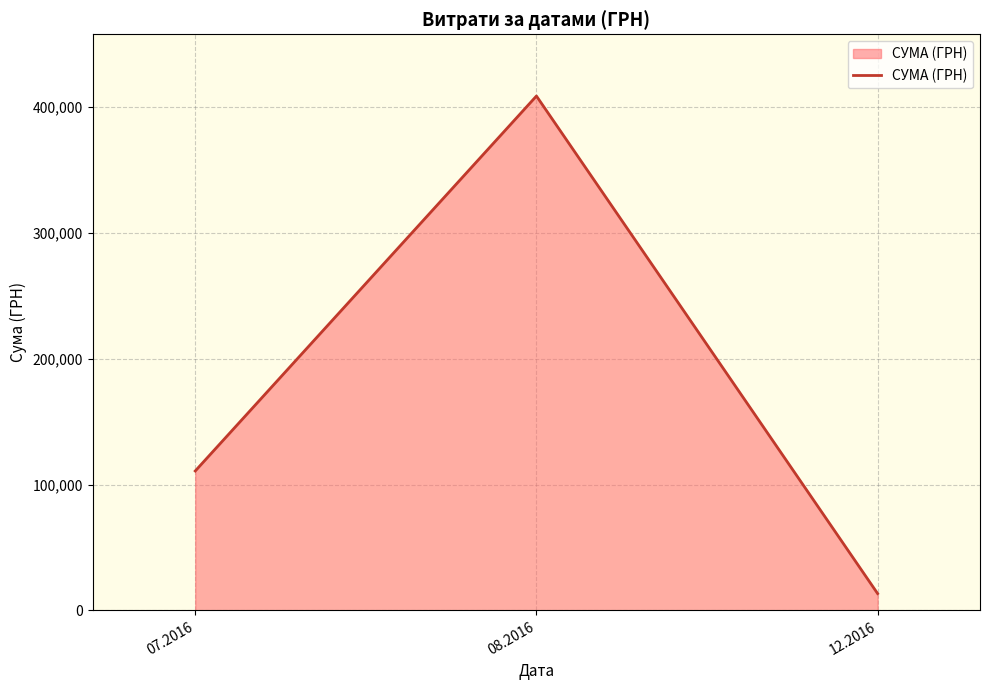

Where does the data first go above 110757?

07.2016